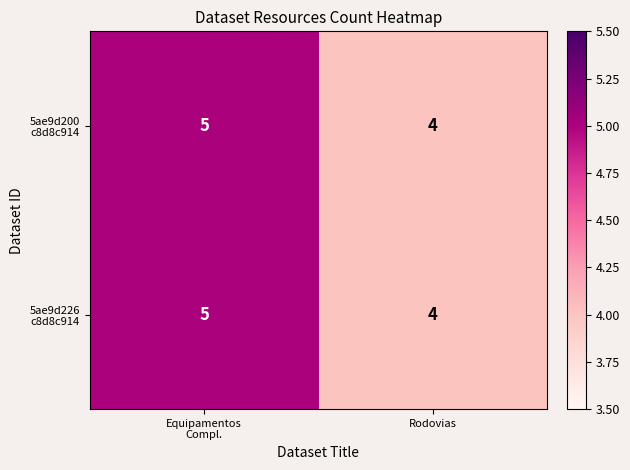

What is the total value across all series at Rodovias?

8